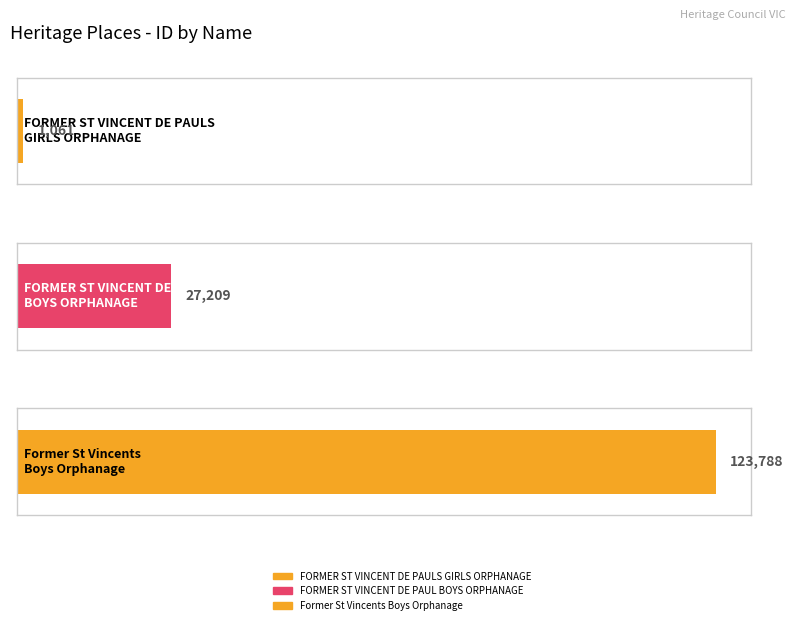

Where is the data nearest to the value 62424?

FORMER ST VINCENT DE PAUL BOYS ORPHANAGE